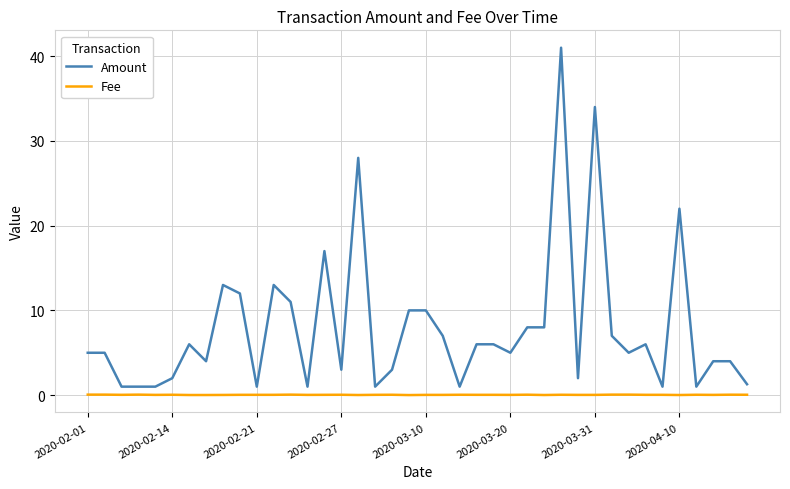

True or false: Amount and Fee cross at least once.

False